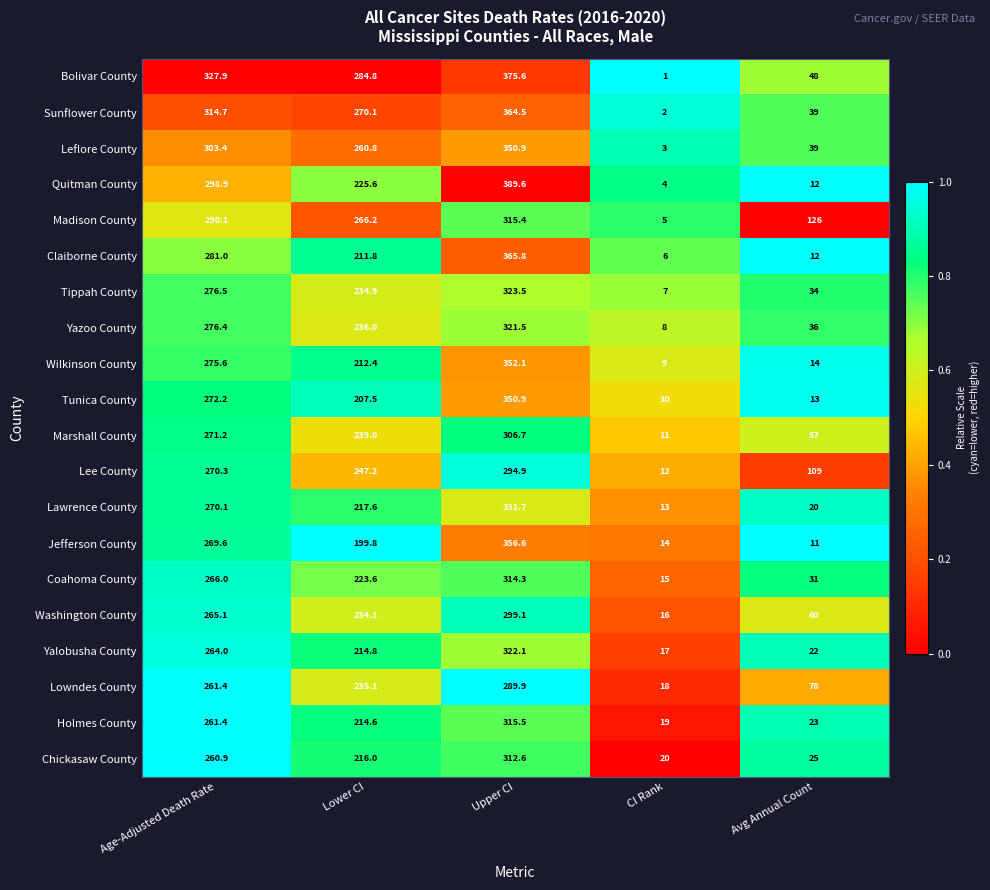

What is the minimum value shown in the chart?

1.0